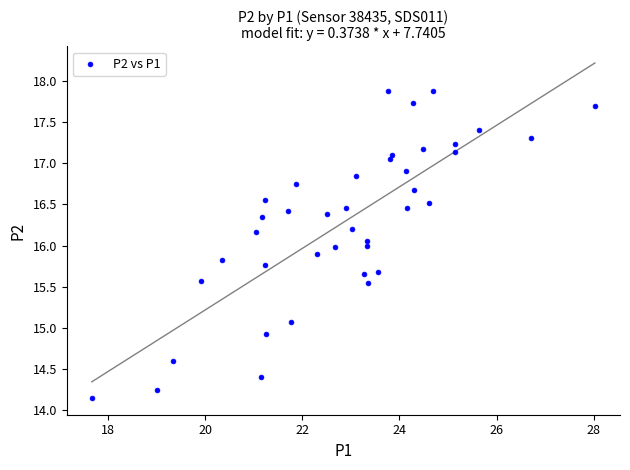

What is the range of X values (max minus min)?

10.3